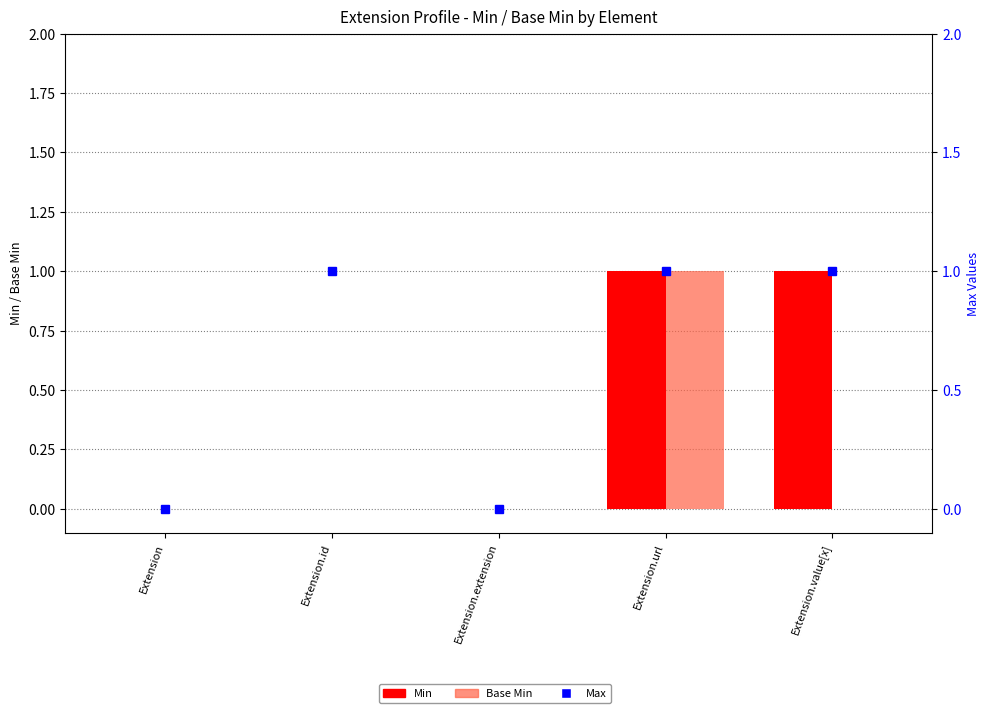

Between Extension.extension and Extension.id, which is larger?

Extension.extension